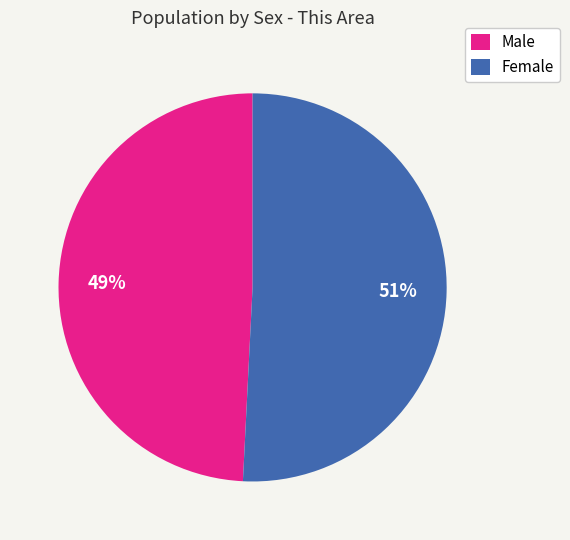

What is the majority slice?

Female